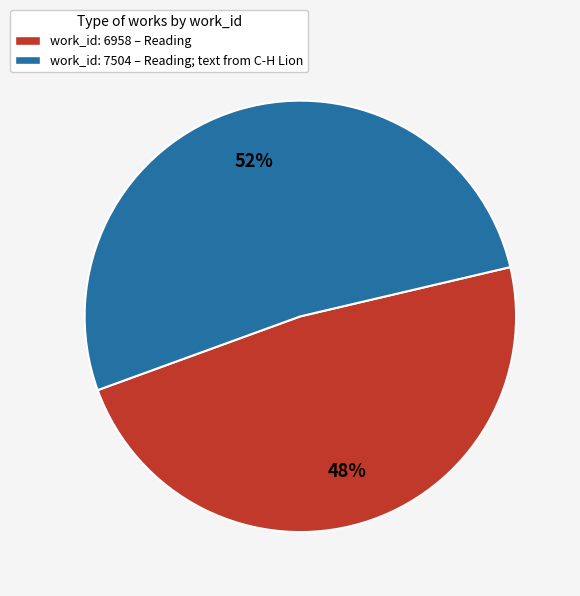

Does work_id: 7504 – Reading; text from C-H Lion account for over 50% of the chart?

Yes